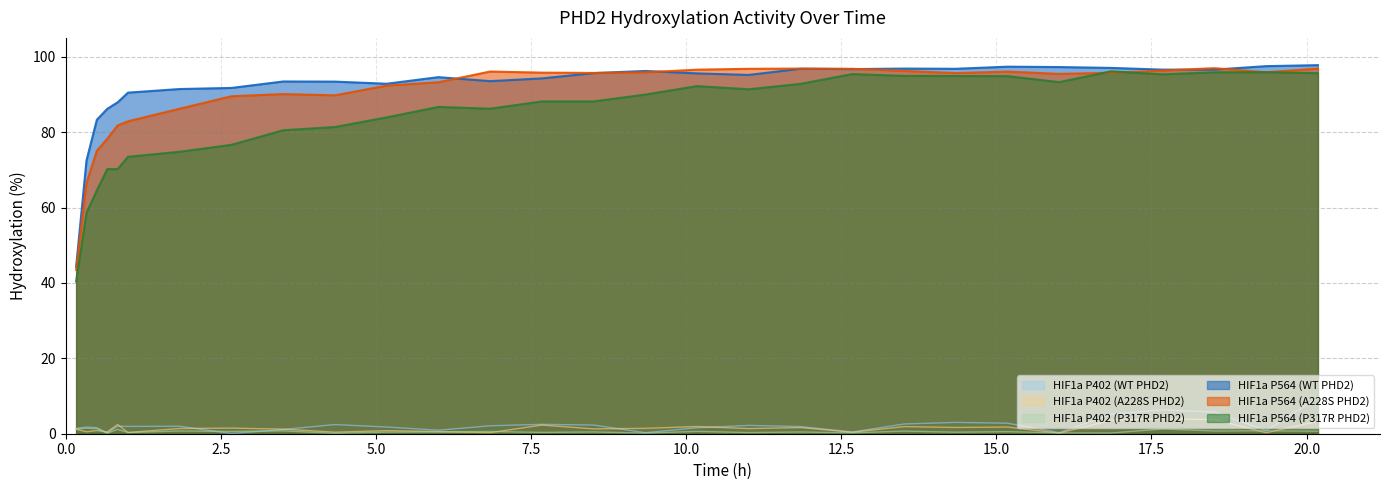

What is the maximum value for HIF1a P402 (A228S PHD2)?

3.9